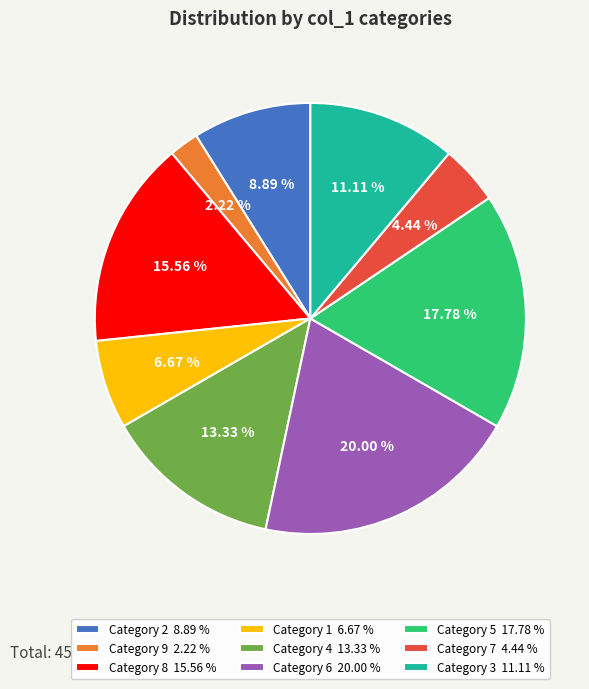

Is there any slice that represents more than half of the pie?

No